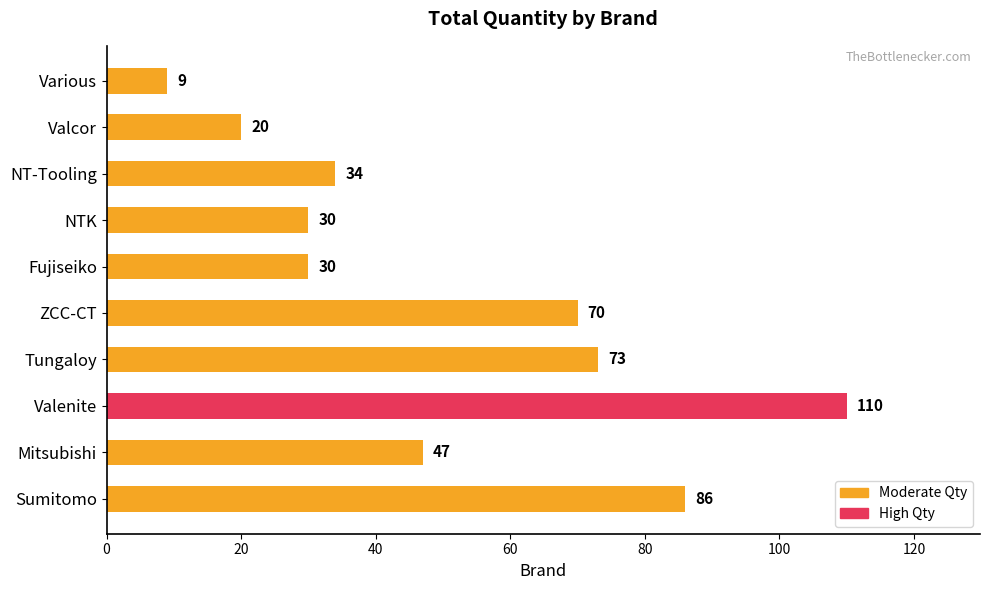

What is the difference between the maximum and minimum values?

101